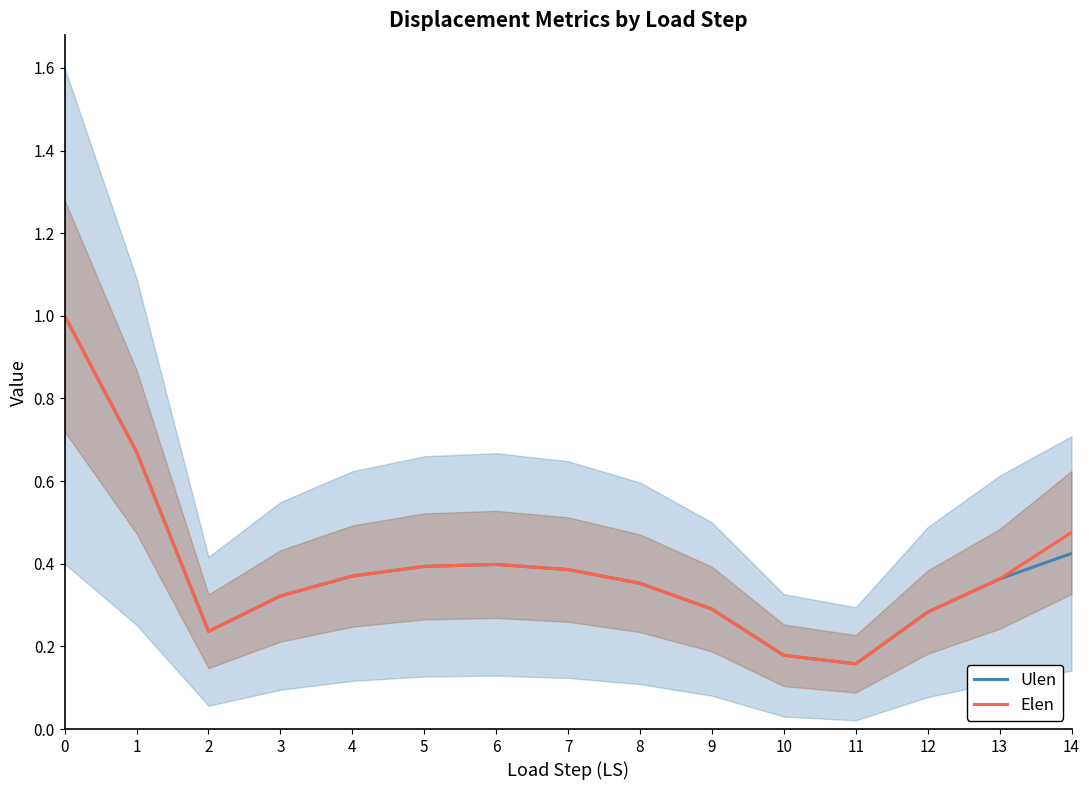

What is the lowest value of the Ulen series?

0.2